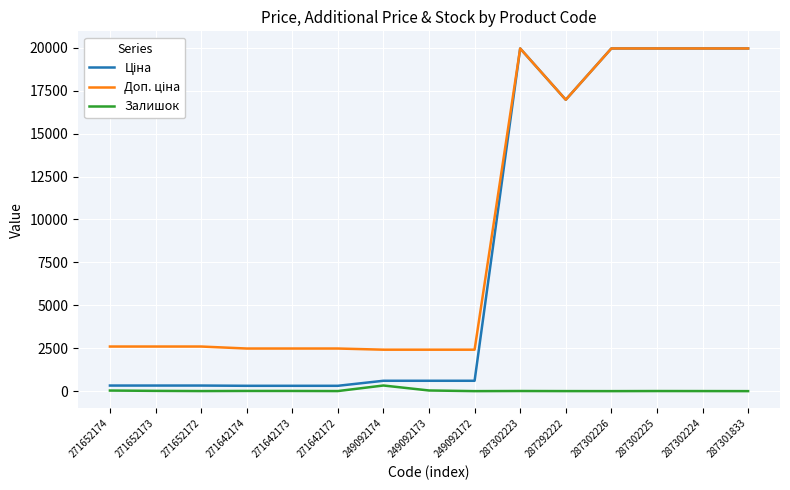

What position from the left is 271642173?

5